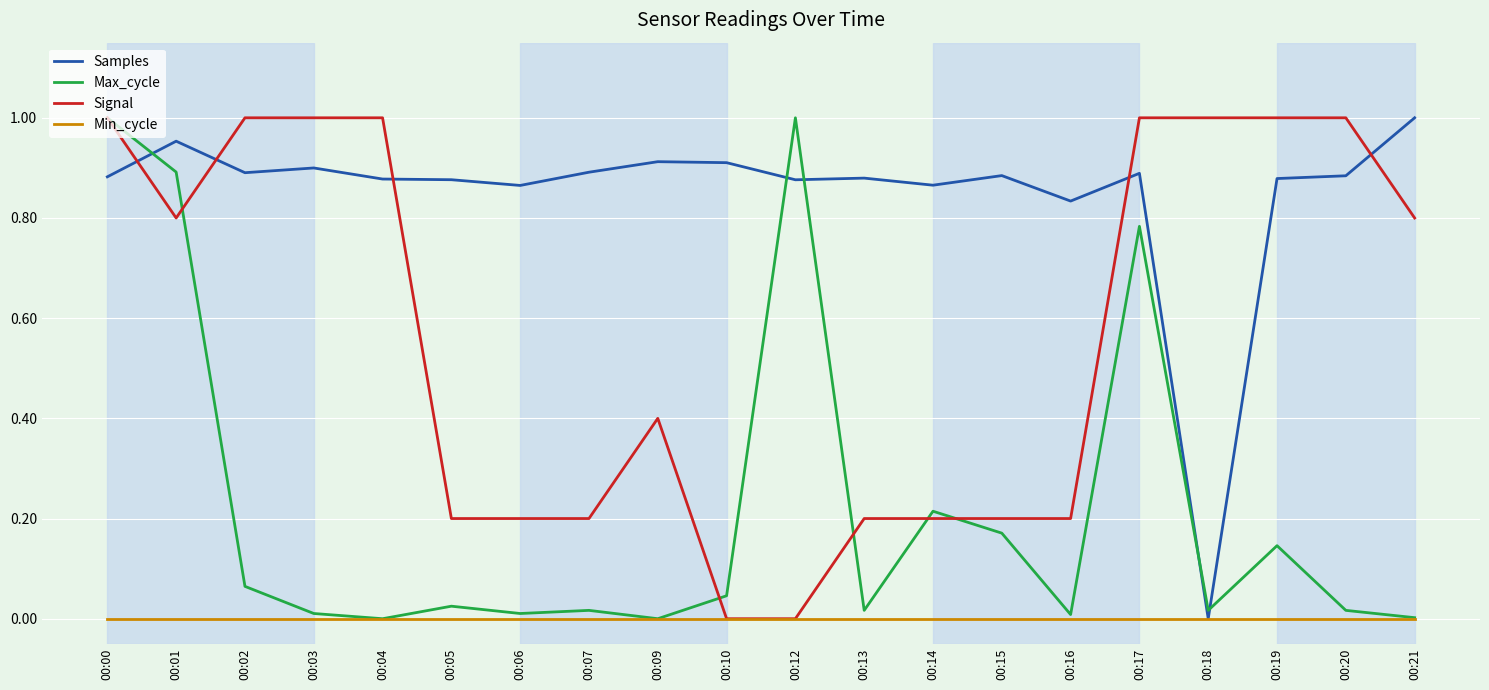

Which series changed the most between 00:04 and 00:09?

Signal